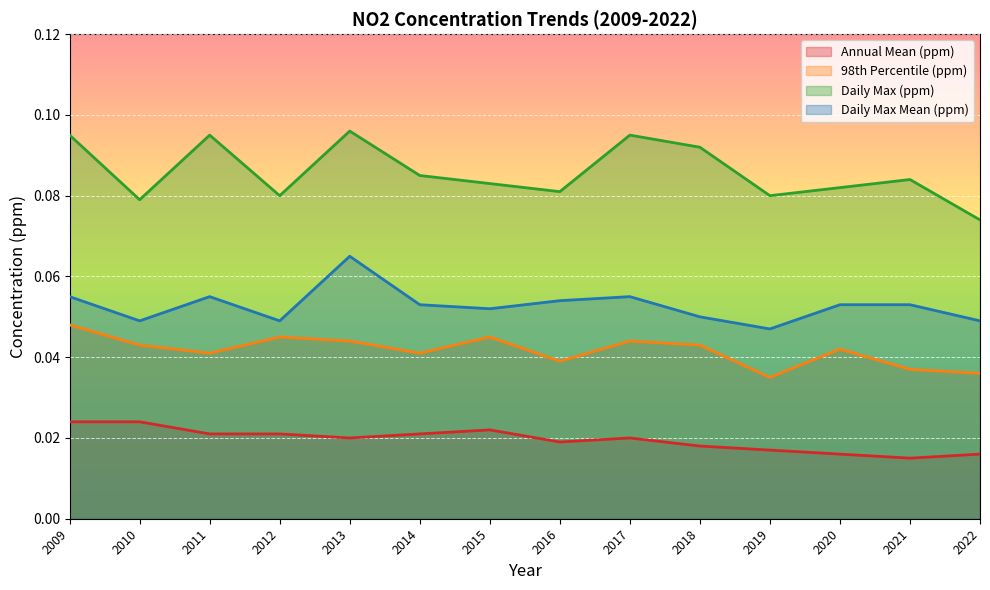

List the labels in order of Daily Max (ppm) value, largest first.

2013, 2009, 2011, 2017, 2018, 2014, 2021, 2015, 2020, 2016, 2012, 2019, 2010, 2022